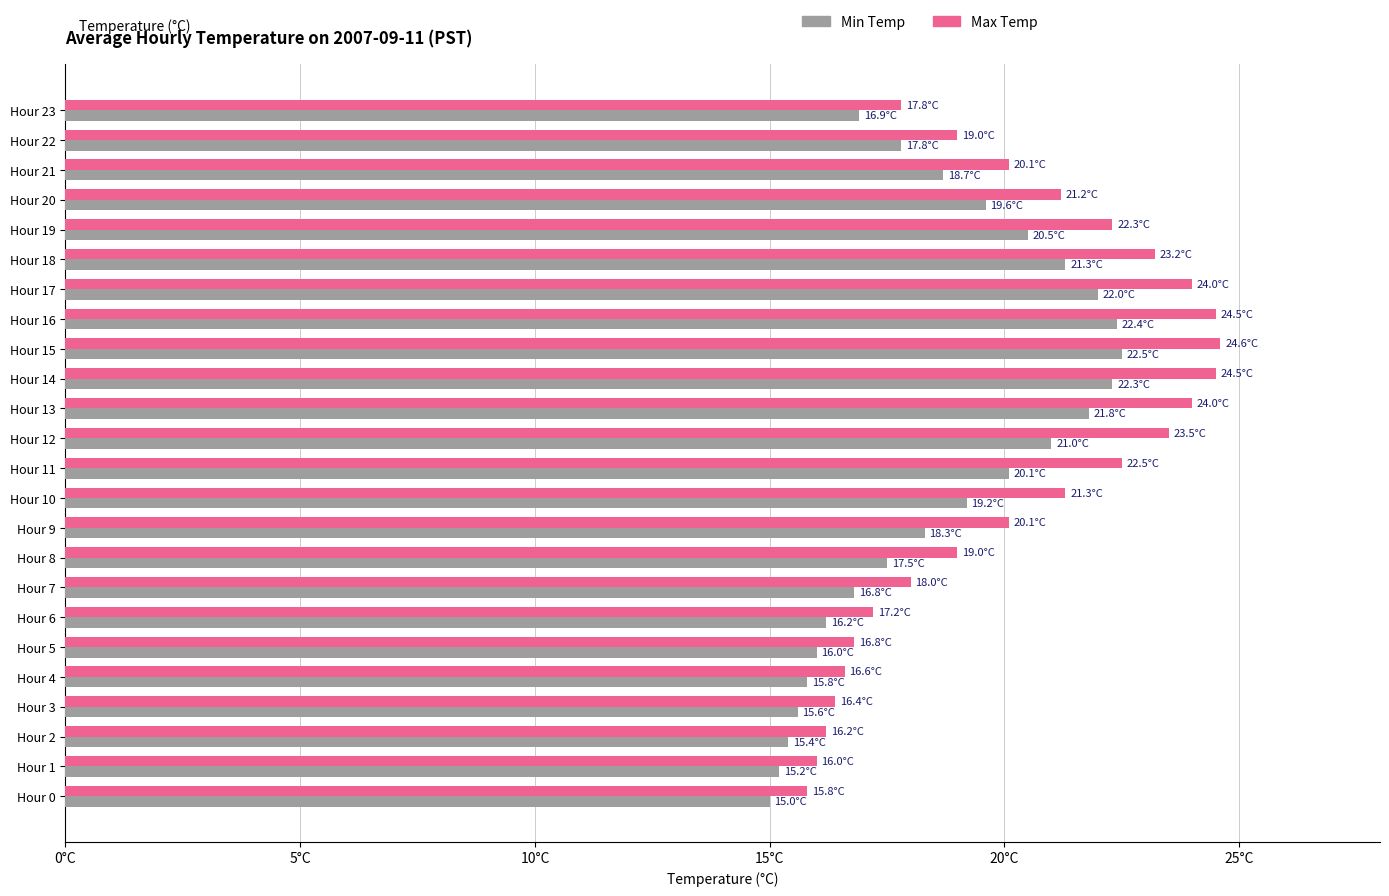

Reading right to left, extract all data points from this chart.

Min Temp: 16.9	17.8	18.7	19.6	20.5	21.3	22.0	22.4	22.5	22.3	21.8	21.0	20.1	19.2	18.3	17.5	16.8	16.2	16.0	15.8	15.6	15.4	15.2	15.0
Max Temp: 17.8	19.0	20.1	21.2	22.3	23.2	24.0	24.5	24.6	24.5	24.0	23.5	22.5	21.3	20.1	19.0	18.0	17.2	16.8	16.6	16.4	16.2	16.0	15.8